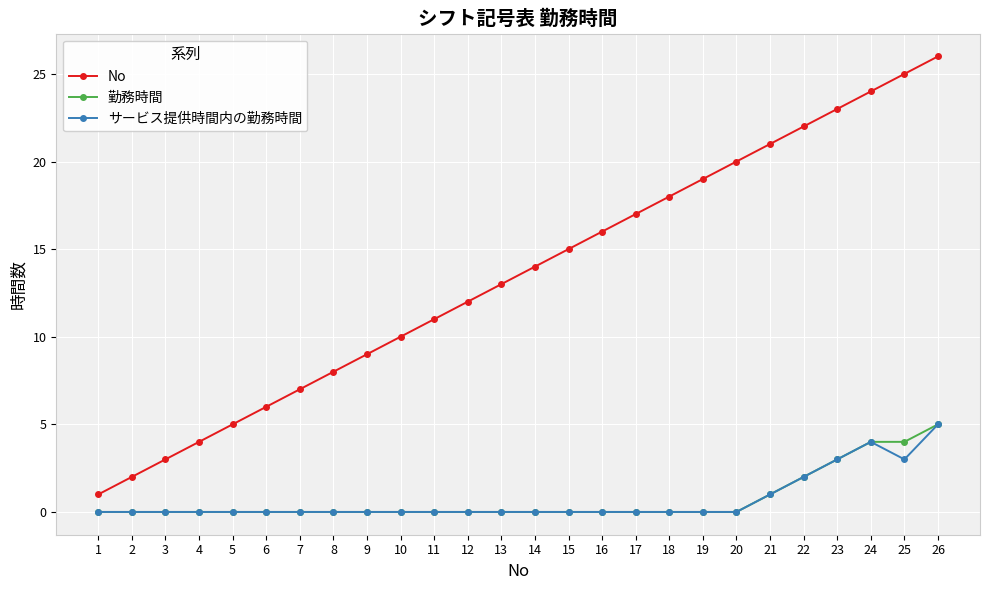

At which label does No reach its peak?

26